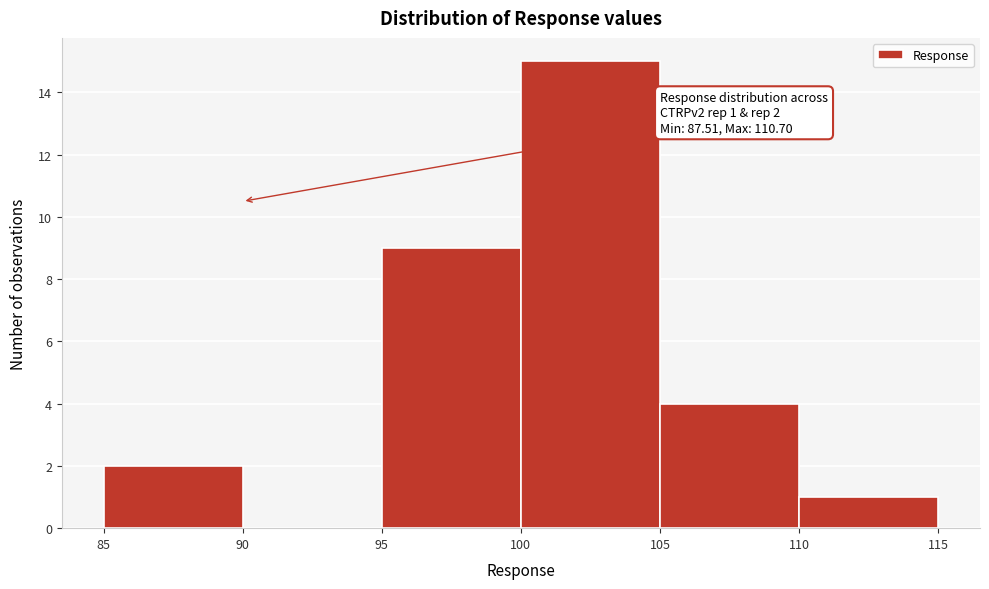

Which range on the x-axis has the tallest bar?

100 to 105